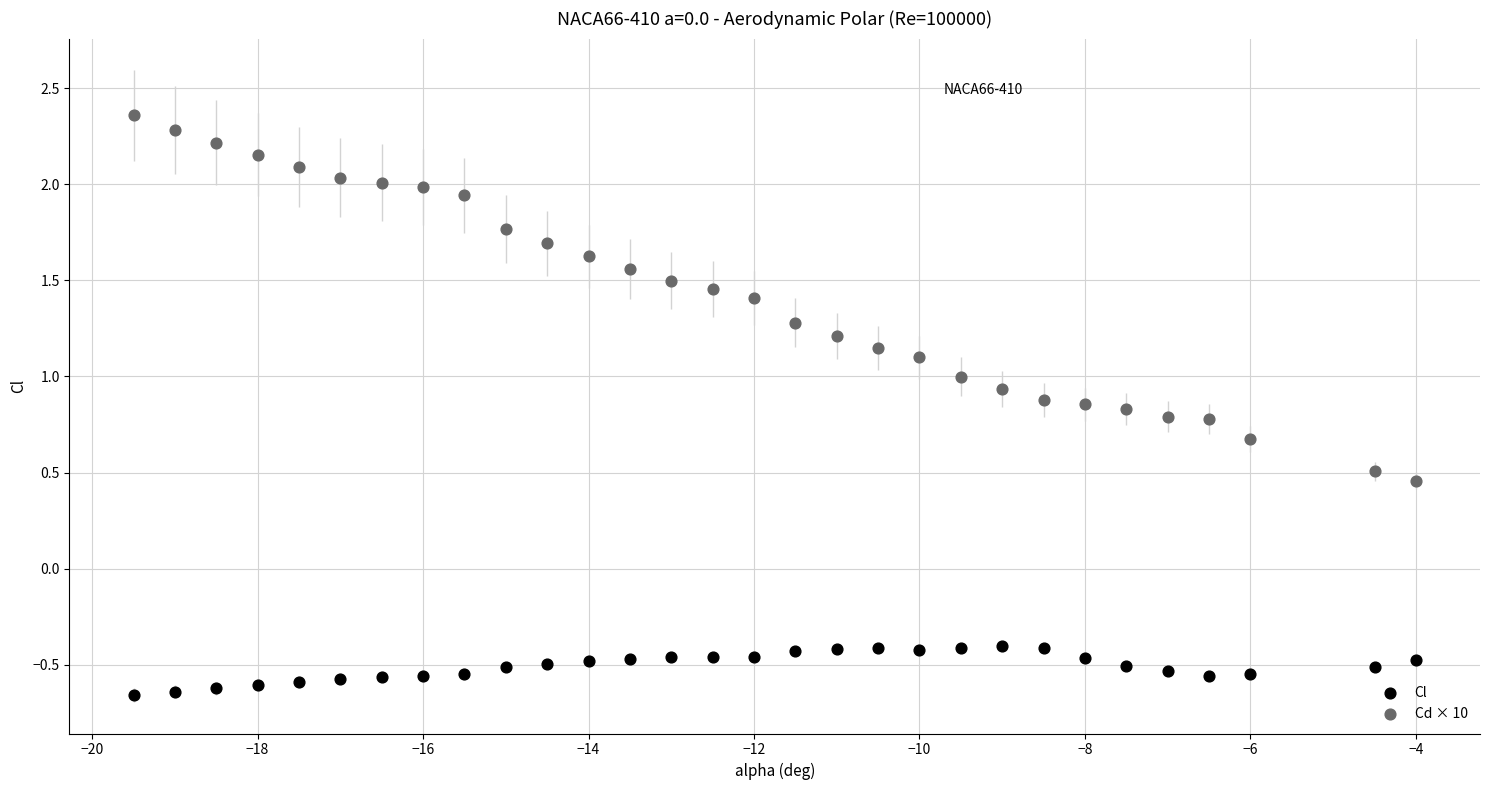

Across all data points, what is the range of Y values (max minus min)?

3.0